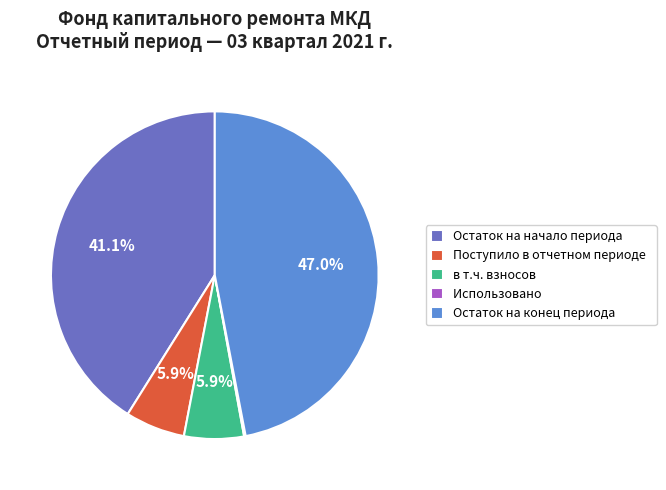

Combined, do Остаток на начало периода and в т.ч. взносов account for over 50%?

No